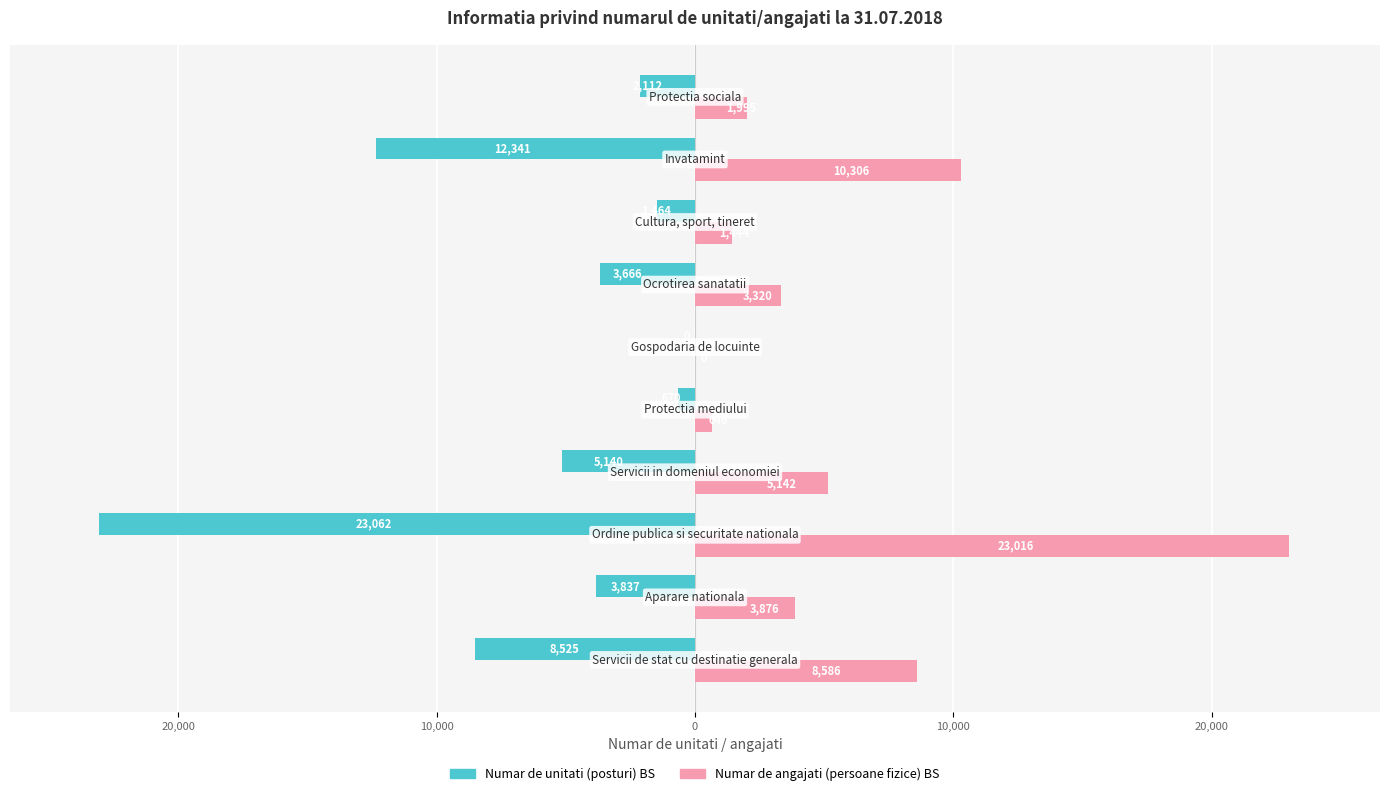

What are all the series names shown in the legend?

Numar de unitati (posturi) BS, Numar de angajati (persoane fizice) BS